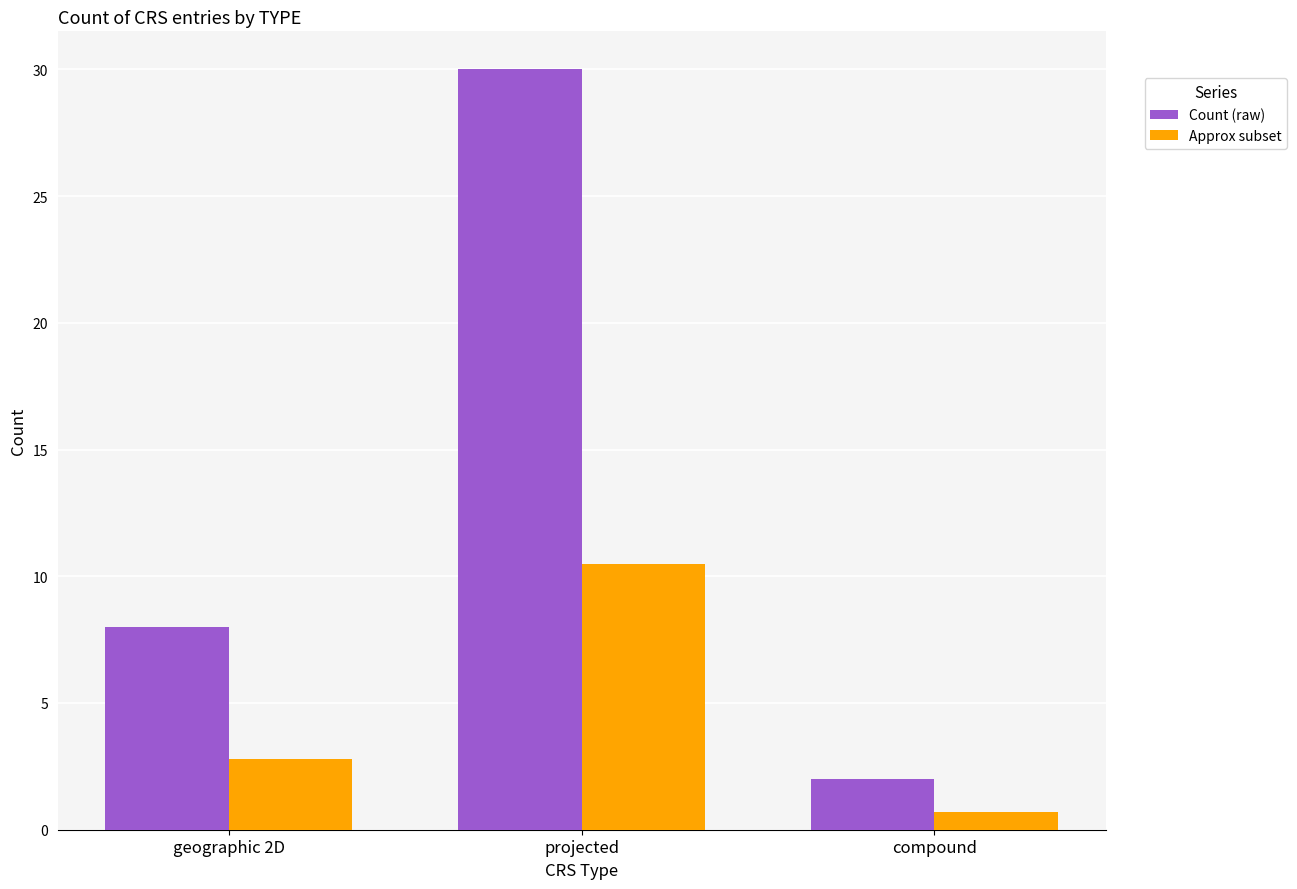

The Count (raw) series shows 30.0 at projected. True or false?

True